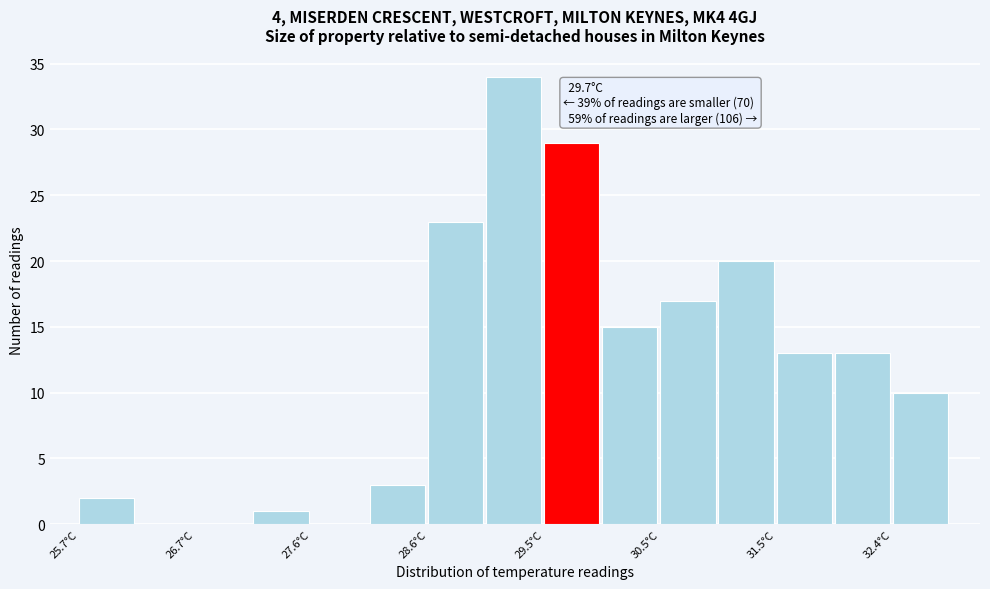

Over which range of the x-axis is the bar tallest?

29.06 to 29.54